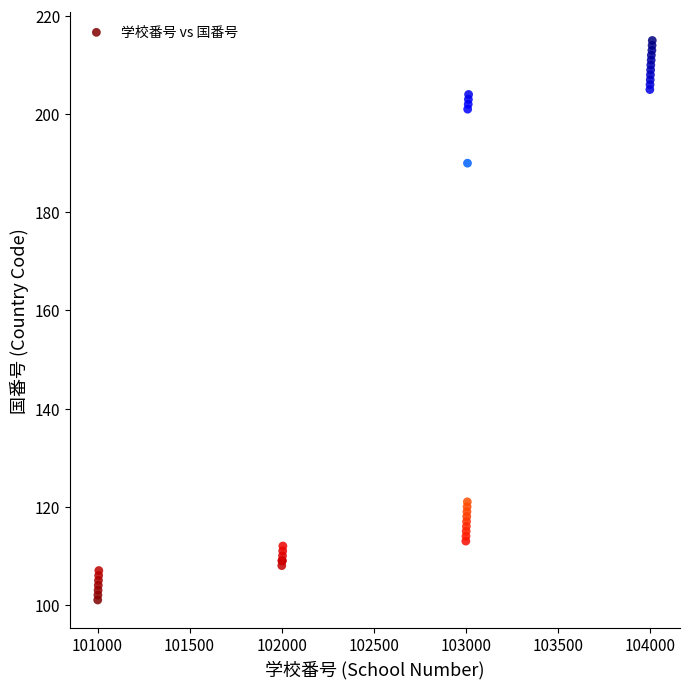

What Y value in the scatter plot is closest to 158?

190